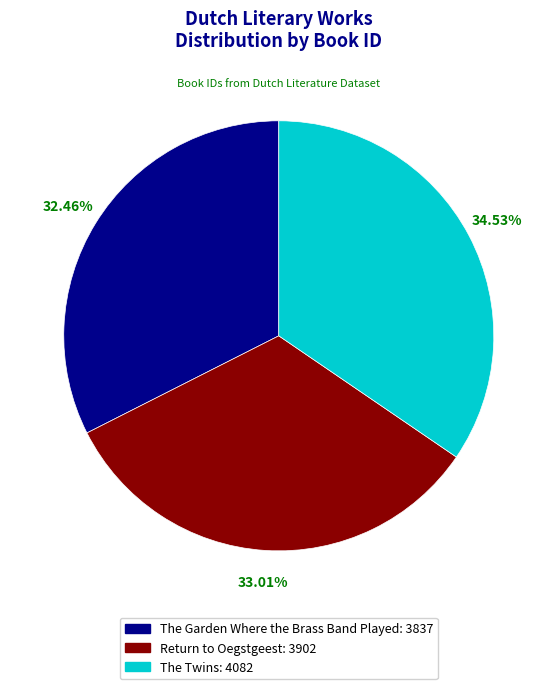

Which slice is the largest?

The Twins